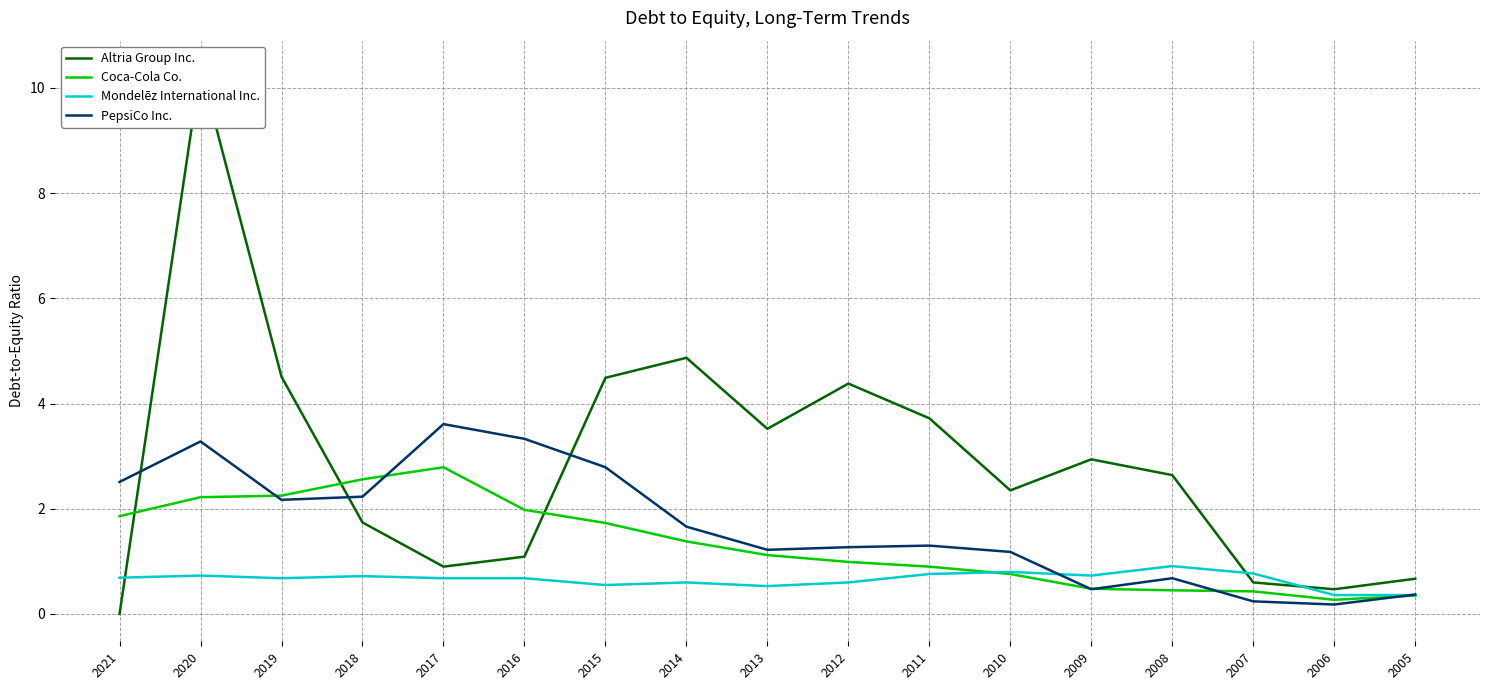

What is the difference between the highest and lowest values at 2021?

2.5